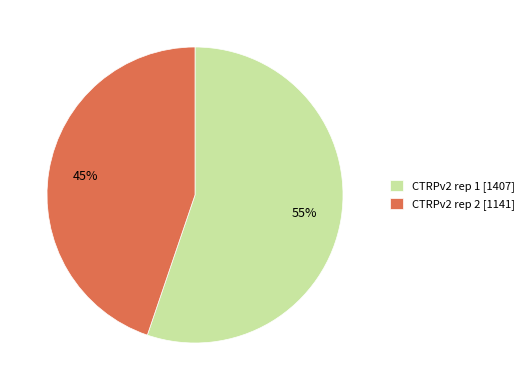

Is CTRPv2 rep 2 the majority of the pie?

No